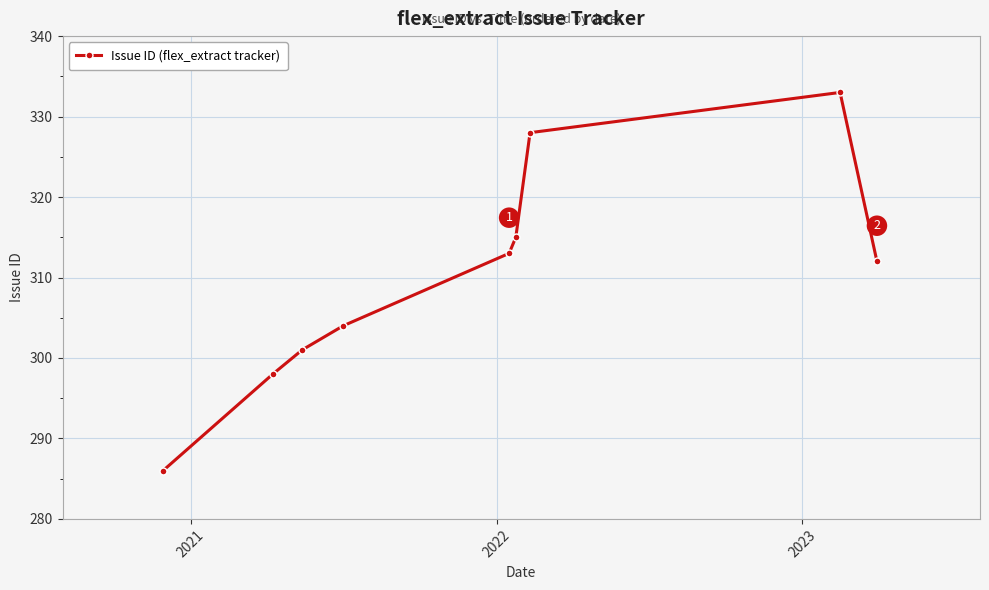

What is the difference between the maximum and second lowest values?

35